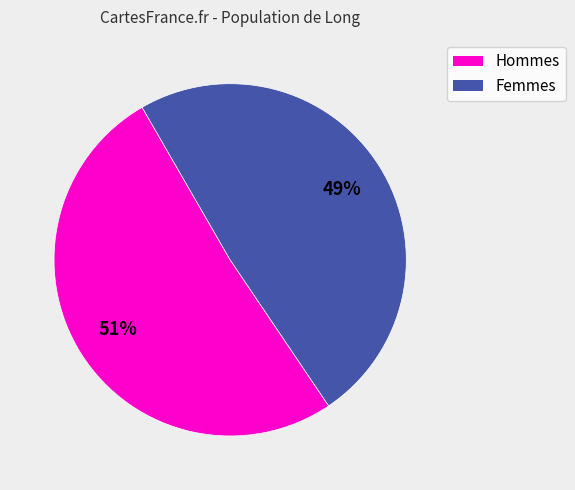

Count the number of slices in the pie.

2